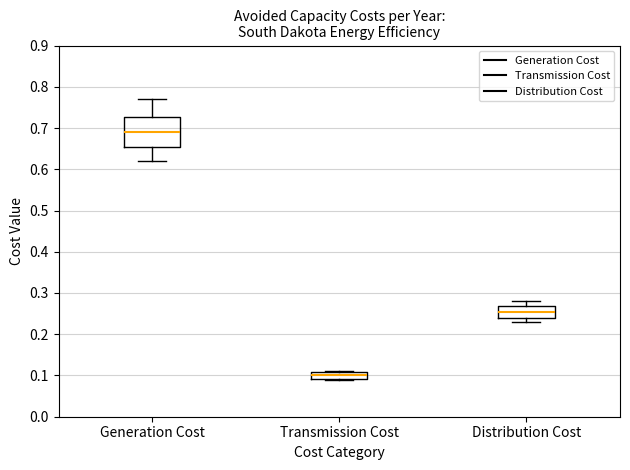

Reading left to right, read every box against the y-axis: the position of its median line, the range the box covers, and the ends of its whiskers. The values are not printed on the chart, so give them approximately, as read against the axis.

Generation Cost: median 0.69, box 0.66 to 0.73, whiskers 0.62 to 0.77
Transmission Cost: median 0.10, box 0.09 to 0.11, whiskers 0.09 to 0.11
Distribution Cost: median 0.26, box 0.24 to 0.27, whiskers 0.23 to 0.28